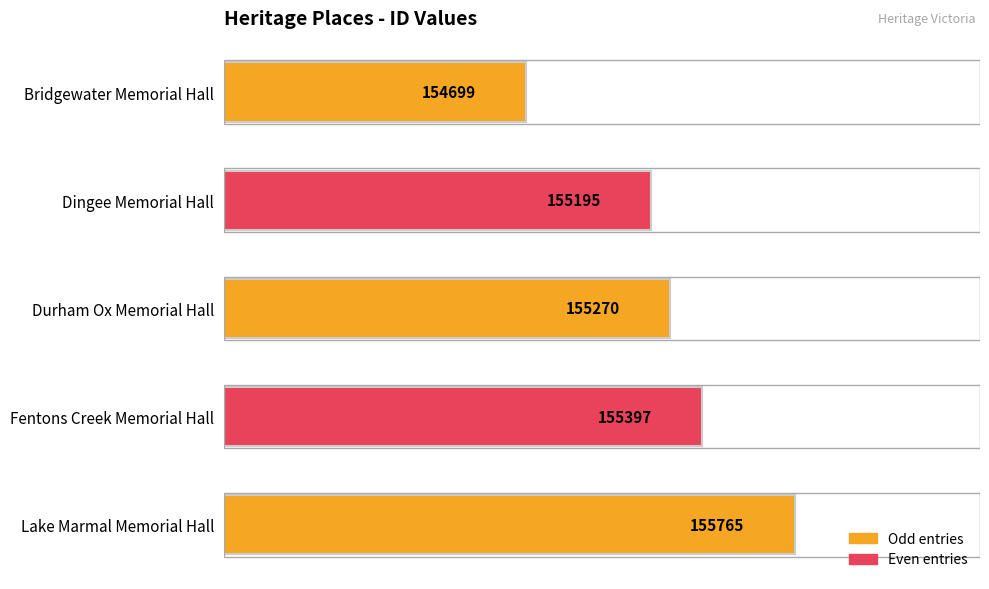

What is the average value?

155265